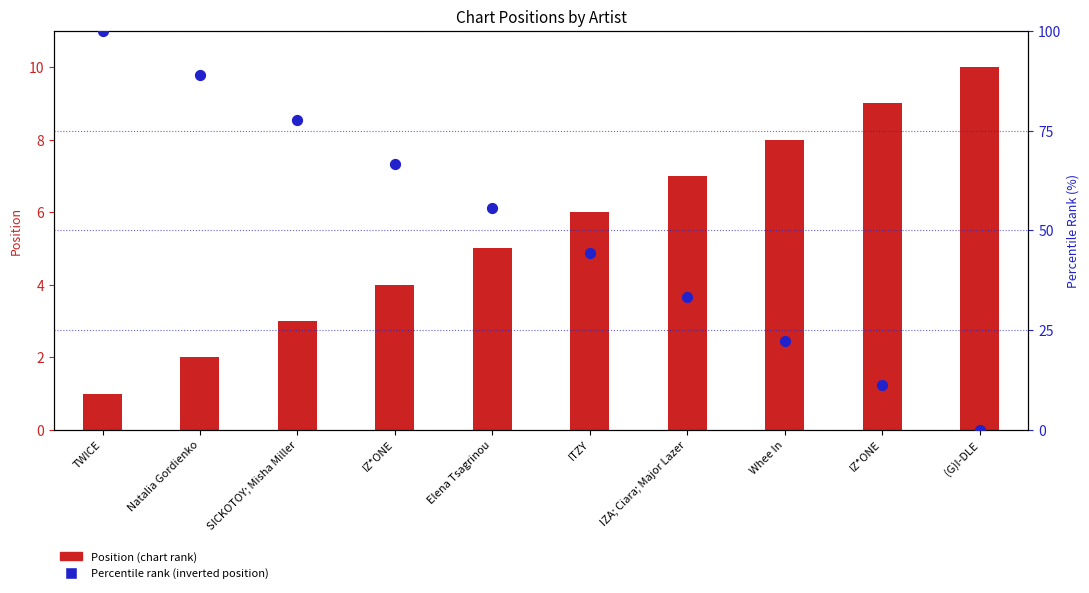

What are all the series names shown in the legend?

Position, Percentile rank (inverted position)